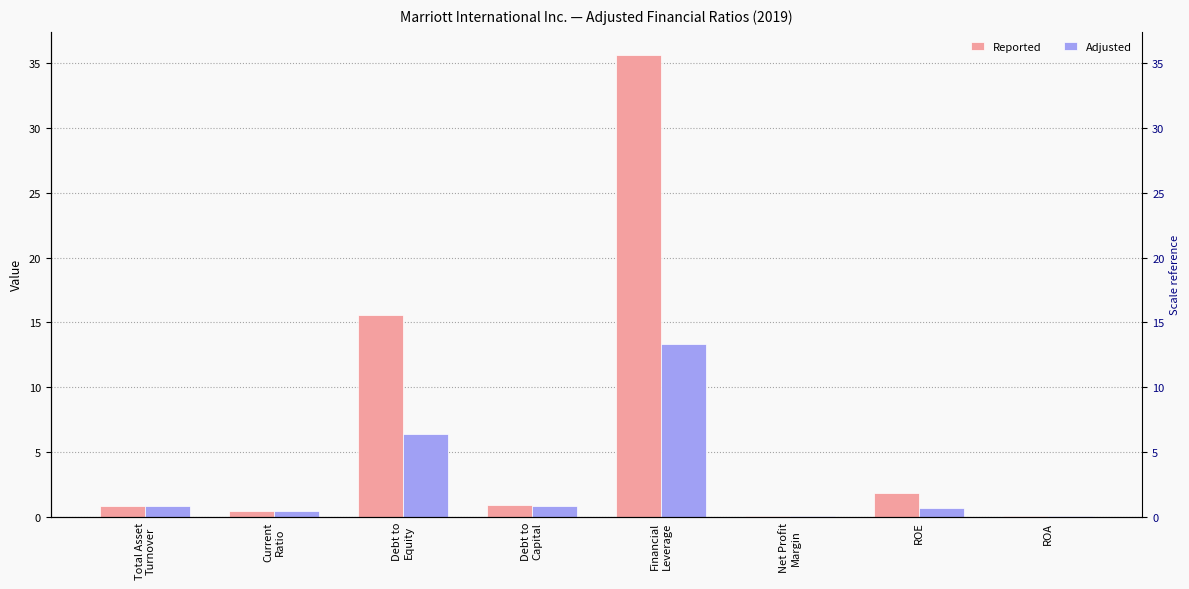

Where is Reported nearest to the value 17?

Debt to
Equity